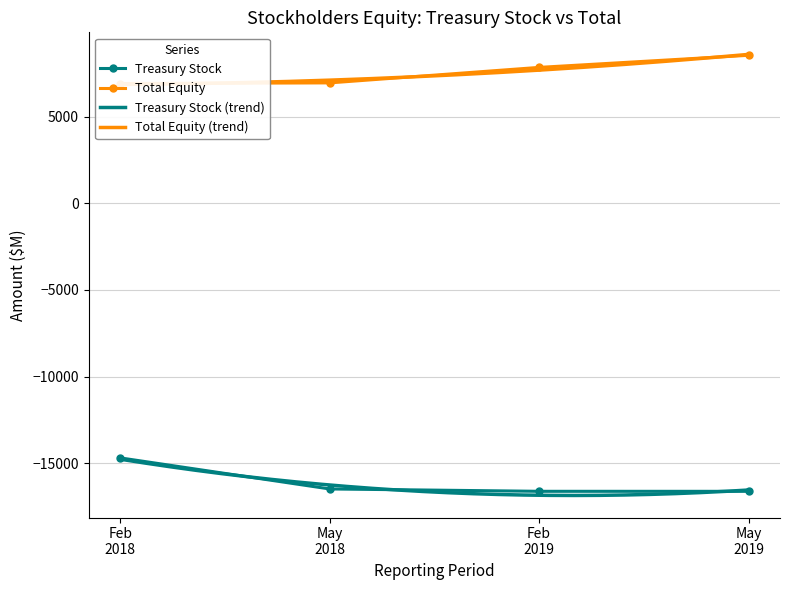

Reading left to right, transcribe all the data shown in this chart.

Feb 2018: Treasury Stock=-14684	Total=6905
May 2018: Treasury Stock=-16476	Total=6941
Feb 2019: Treasury Stock=-16612	Total=7835
May 2019: Treasury Stock=-16613	Total=8532